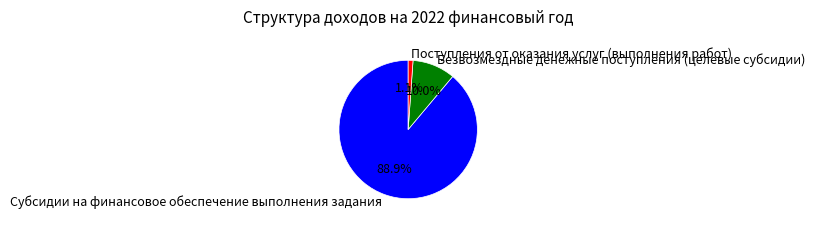

To the nearest percent, what portion does Субсидии на финансовое обеспечение выполнения задания represent?

89%